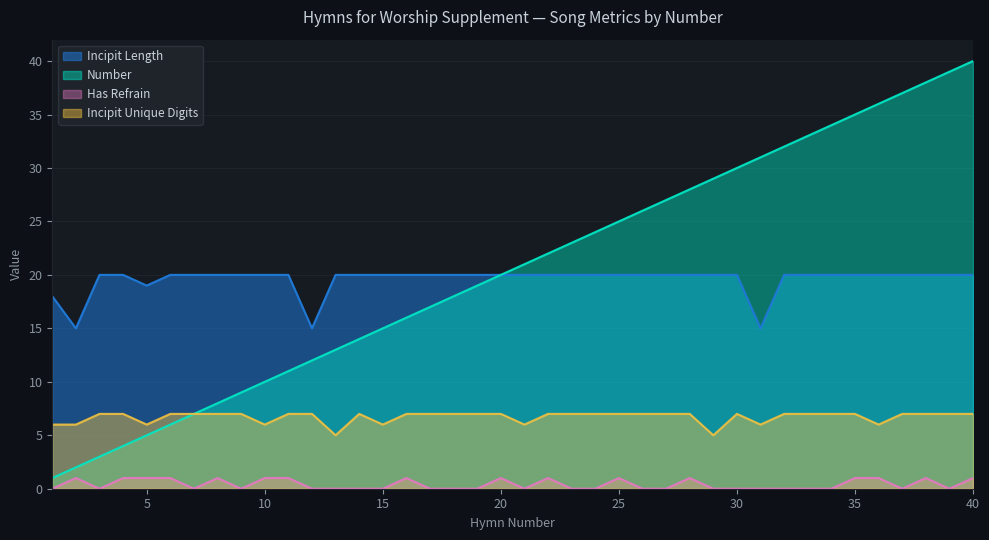

Where is Has Refrain nearest to the value 0?

1